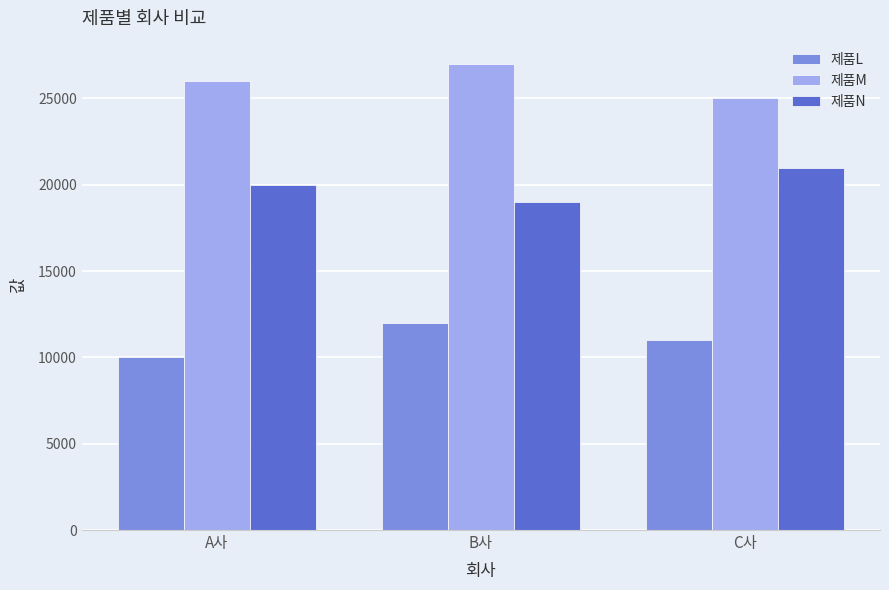

What is the difference between the highest and lowest values at C사?

14000